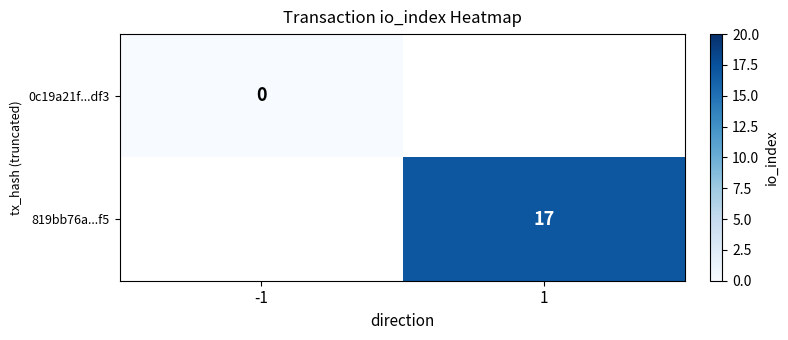

Is it true that 819bb76a...f5 equals 17 at 1?

True